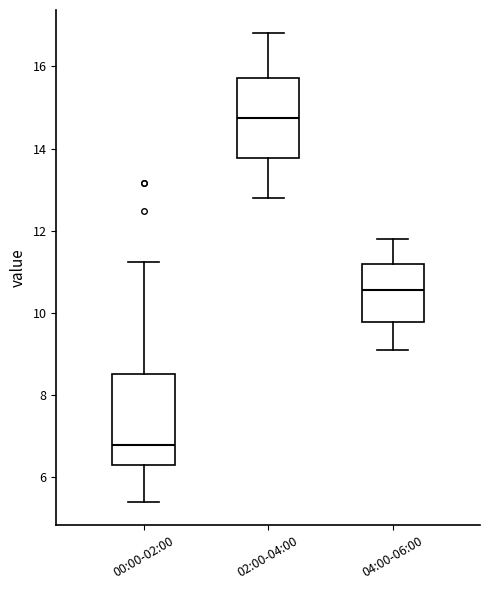

Comparing the boxes themselves (not the whiskers), which one is the tallest?

00:00-02:00